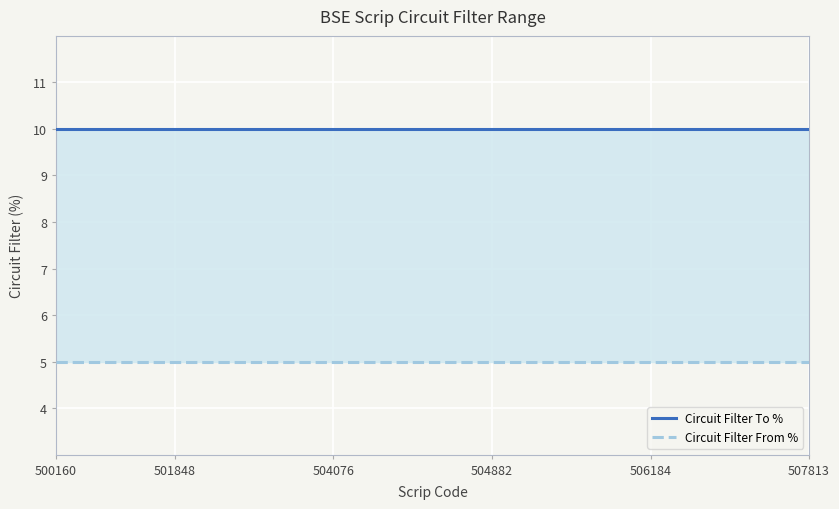

Reading right to left, list all the values displayed in this chart.

Circuit Filter From %: 5	5	5	5	5	5	5	5	5	5	5	5	5	5	5	5	5	5	5	5
Circuit Filter To %: 10	10	10	10	10	10	10	10	10	10	10	10	10	10	10	10	10	10	10	10